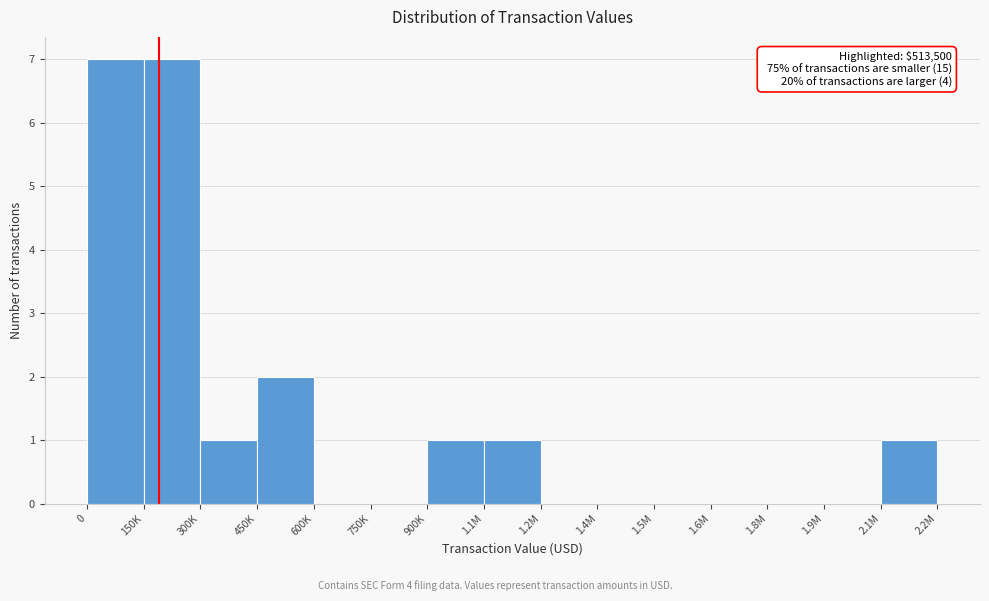

Reading right to left, list all the values displayed in this chart.

2.1M=1	1.9M=0	1.8M=0	1.6M=0	1.5M=0	1.4M=0	1.2M=0	1.1M=1	900K=1	750K=0	600K=0	450K=2	300K=1	150K=7	0=7